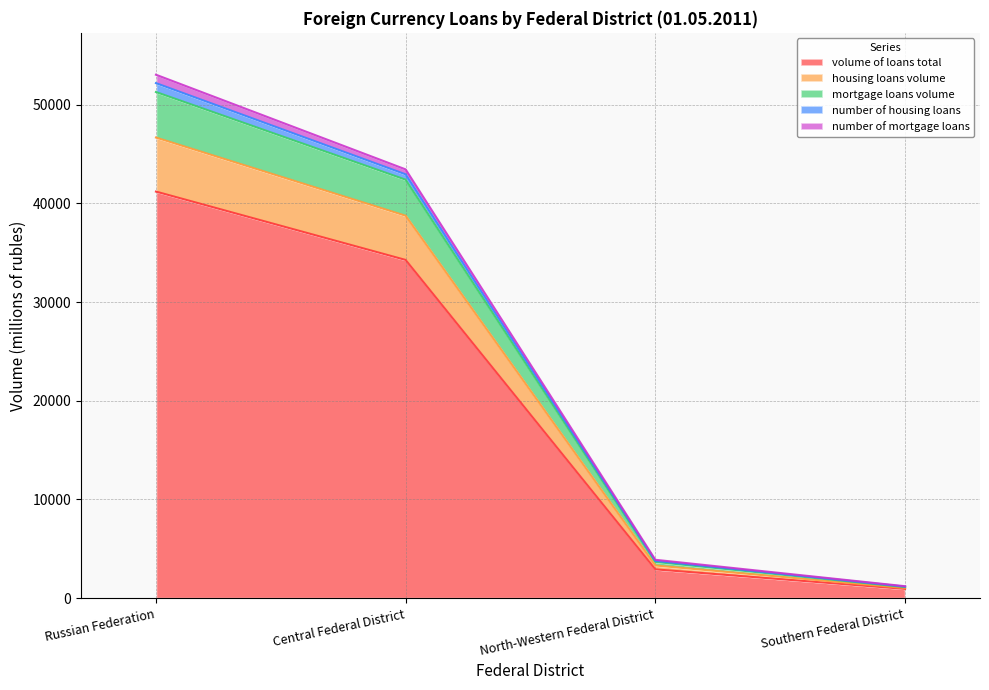

Is the value of mortgage loans volume at Russian Federation greater than the value of volume of loans total at North-Western Federal District?

Yes